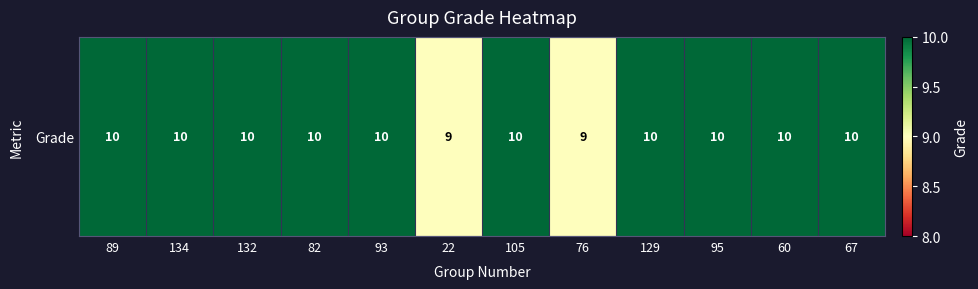

Count the number of data series in this chart.

1